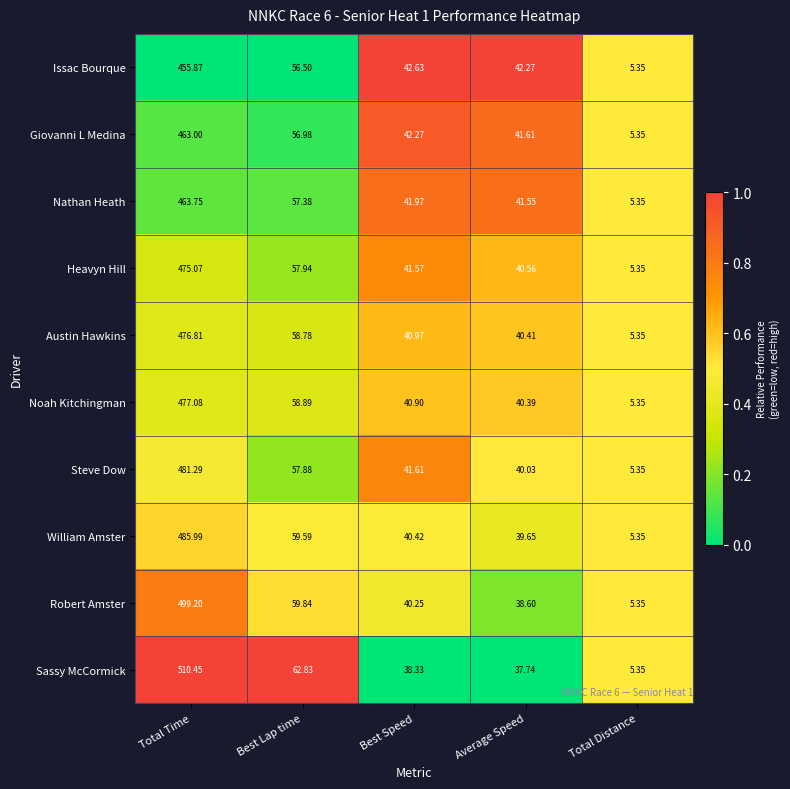

What is the difference between the highest and lowest values at Total Time?

54.6